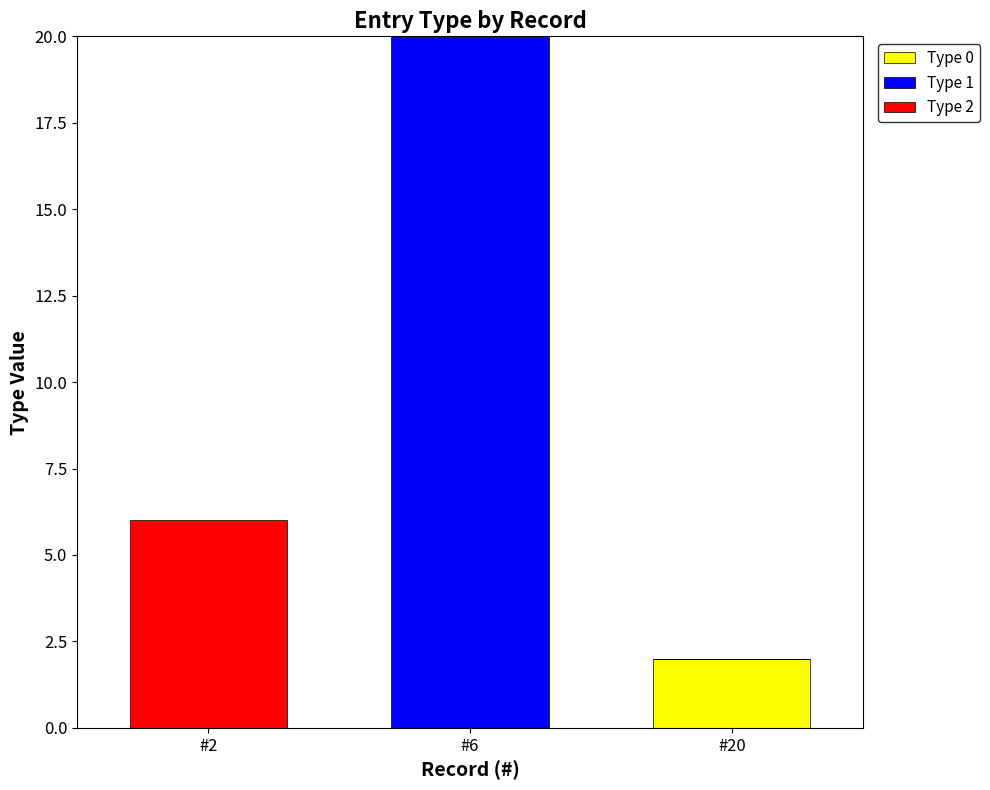

Are the bars horizontal?

No